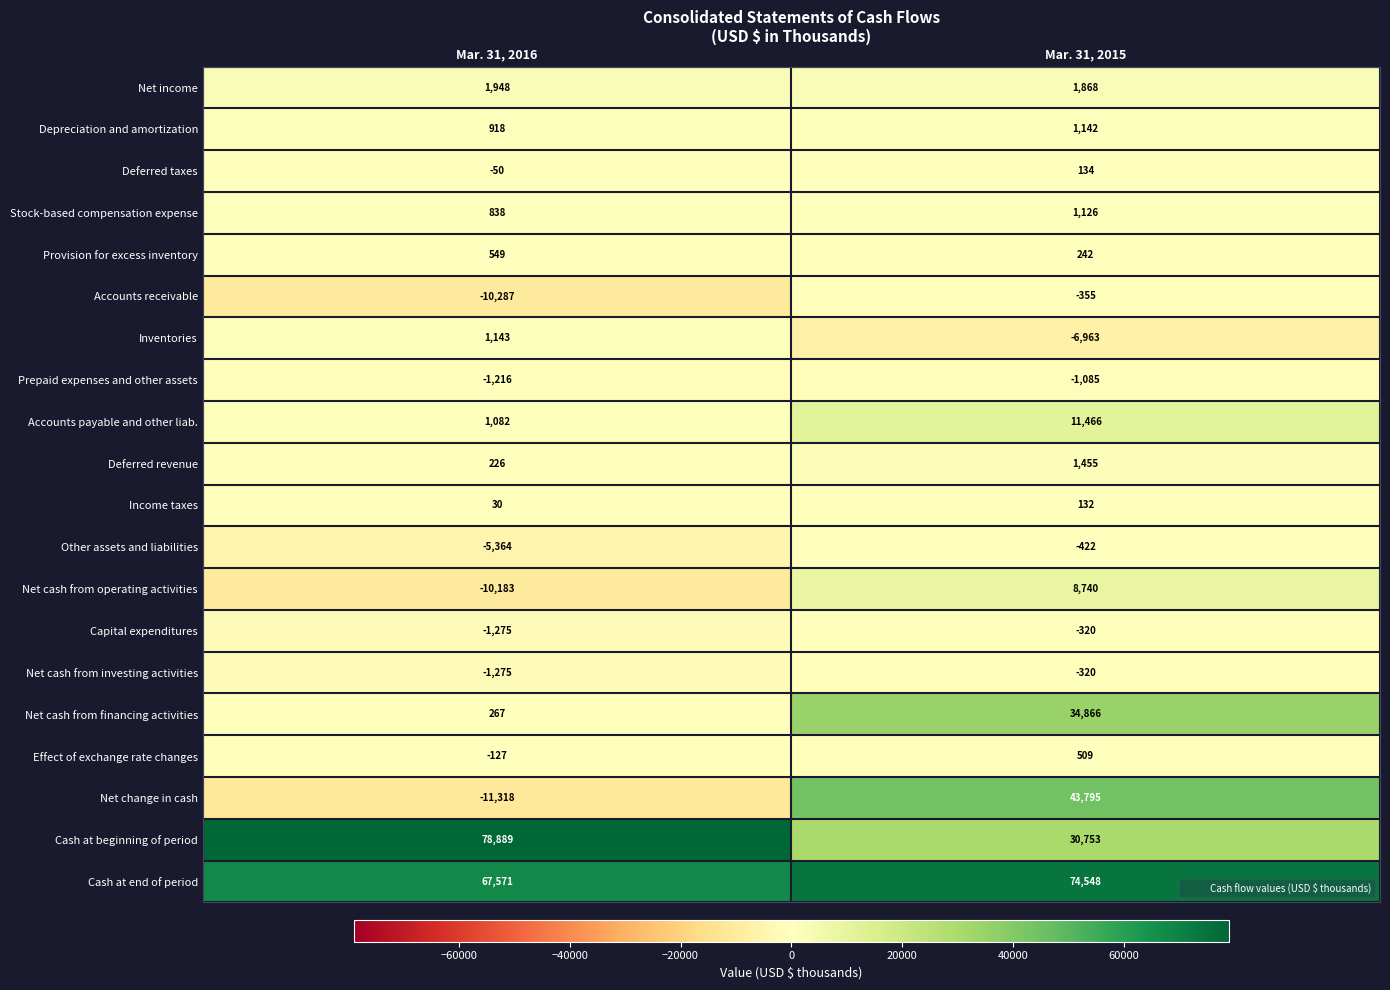

Which series has the widest spread of values?

Net change in cash